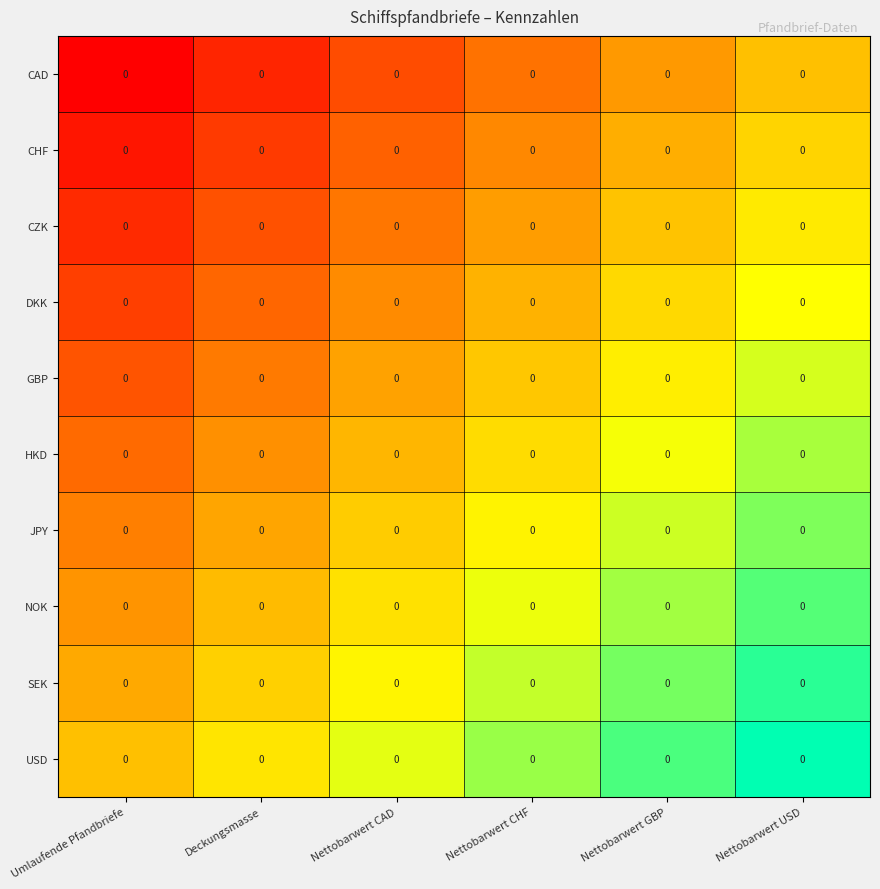

Count the USD values in the range 0 to 1.

6